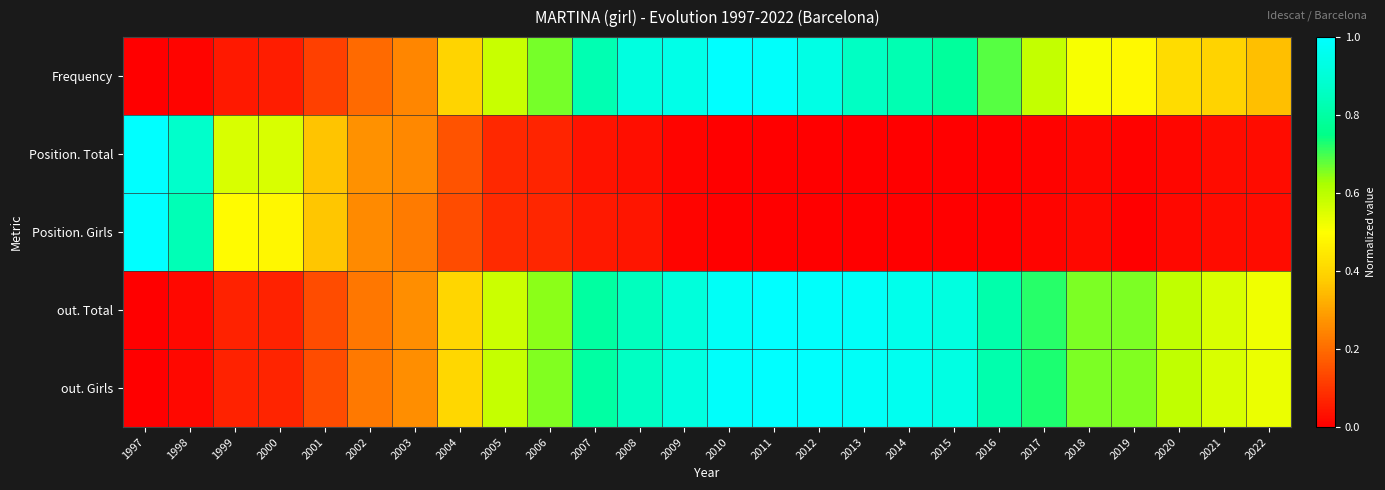

Reading left to right, list all the values displayed in this chart.

Frequency: 1997=0.0	1998=0.0	1999=0.0	2000=0.1	2001=0.1	2002=0.2	2003=0.2	2004=0.4	2005=0.6	2006=0.7	2007=0.8	2008=0.9	2009=0.9	2010=1.0	2011=1.0	2012=0.9	2013=0.9	2014=0.8	2015=0.8	2016=0.7	2017=0.6	2018=0.5	2019=0.5	2020=0.4	2021=0.4	2022=0.4
Position. Total: 1997=1.0	1998=0.9	1999=0.6	2000=0.6	2001=0.4	2002=0.3	2003=0.3	2004=0.2	2005=0.1	2006=0.1	2007=0.0	2008=0.0	2009=0.0	2010=0.0	2011=0.0	2012=0.0	2013=0.0	2014=0.0	2015=0.0	2016=0.0	2017=0.0	2018=0.0	2019=0.0	2020=0.0	2021=0.0	2022=0.0
Position. Girls: 1997=1.0	1998=0.8	1999=0.5	2000=0.5	2001=0.4	2002=0.3	2003=0.2	2004=0.1	2005=0.1	2006=0.1	2007=0.0	2008=0.0	2009=0.0	2010=0.0	2011=0.0	2012=0.0	2013=0.0	2014=0.0	2015=0.0	2016=0.0	2017=0.0	2018=0.0	2019=0.0	2020=0.0	2021=0.0	2022=0.0
out. Total: 1997=0.0	1998=0.0	1999=0.1	2000=0.1	2001=0.1	2002=0.2	2003=0.3	2004=0.4	2005=0.6	2006=0.6	2007=0.8	2008=0.9	2009=0.9	2010=1.0	2011=1.0	2012=1.0	2013=1.0	2014=0.9	2015=0.9	2016=0.8	2017=0.7	2018=0.7	2019=0.7	2020=0.6	2021=0.6	2022=0.5
out. Girls: 1997=0.0	1998=0.0	1999=0.1	2000=0.1	2001=0.1	2002=0.2	2003=0.3	2004=0.4	2005=0.6	2006=0.7	2007=0.8	2008=0.9	2009=0.9	2010=1.0	2011=1.0	2012=1.0	2013=1.0	2014=1.0	2015=0.9	2016=0.8	2017=0.7	2018=0.7	2019=0.7	2020=0.6	2021=0.6	2022=0.5